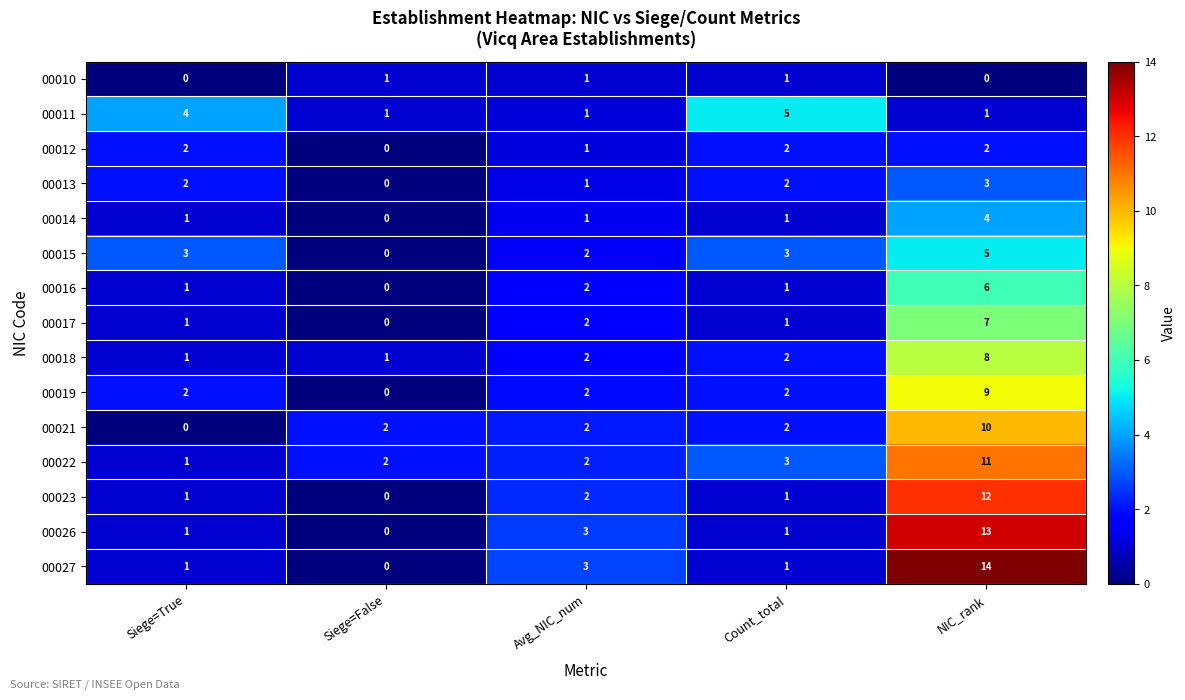

What is the difference between the maximum and minimum values in the 00015 series?

5